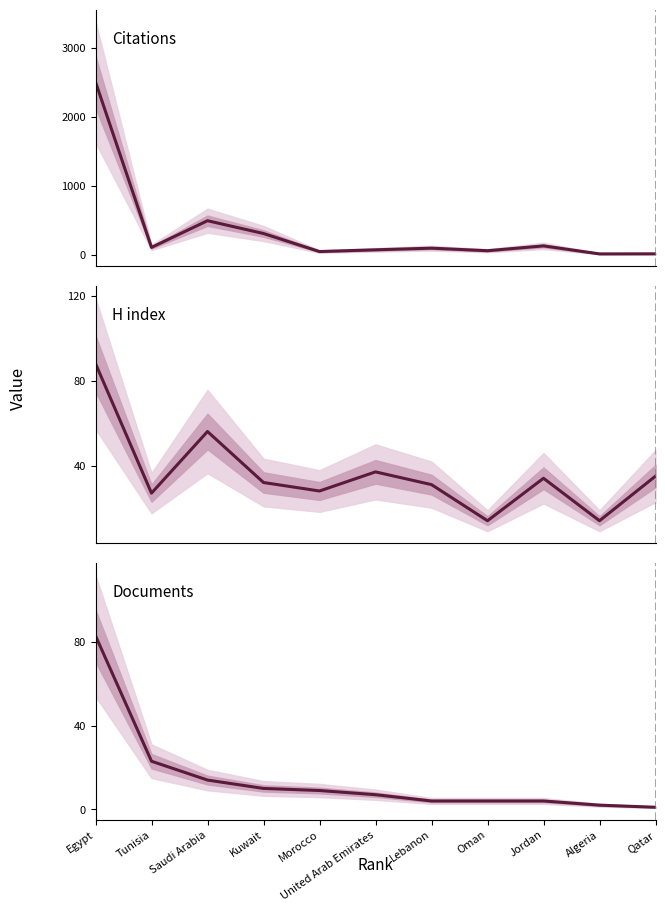

Reading left to right, extract all data points from this chart.

Citations: Egypt=2505	Tunisia=111	Saudi Arabia=497	Kuwait=312	Morocco=51	United Arab Emirates=76	Lebanon=100	Oman=63	Jordan=133	Algeria=17	Qatar=18
H index: Egypt=88	Tunisia=27	Saudi Arabia=56	Kuwait=32	Morocco=28	United Arab Emirates=37	Lebanon=31	Oman=14	Jordan=34	Algeria=14	Qatar=35
Documents: Egypt=83	Tunisia=23	Saudi Arabia=14	Kuwait=10	Morocco=9	United Arab Emirates=7	Lebanon=4	Oman=4	Jordan=4	Algeria=2	Qatar=1